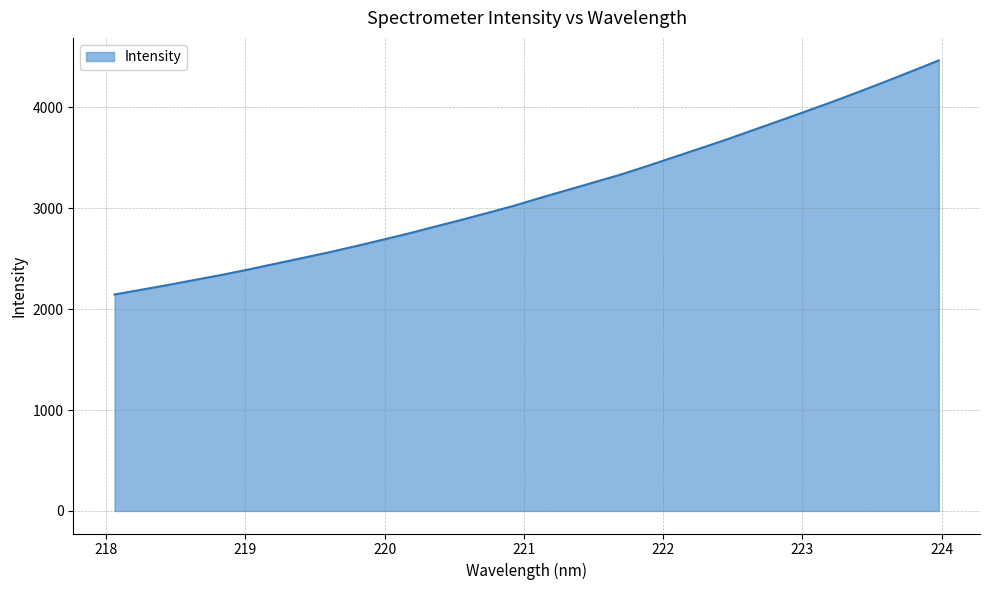

What is the smallest value displayed?

2144.9